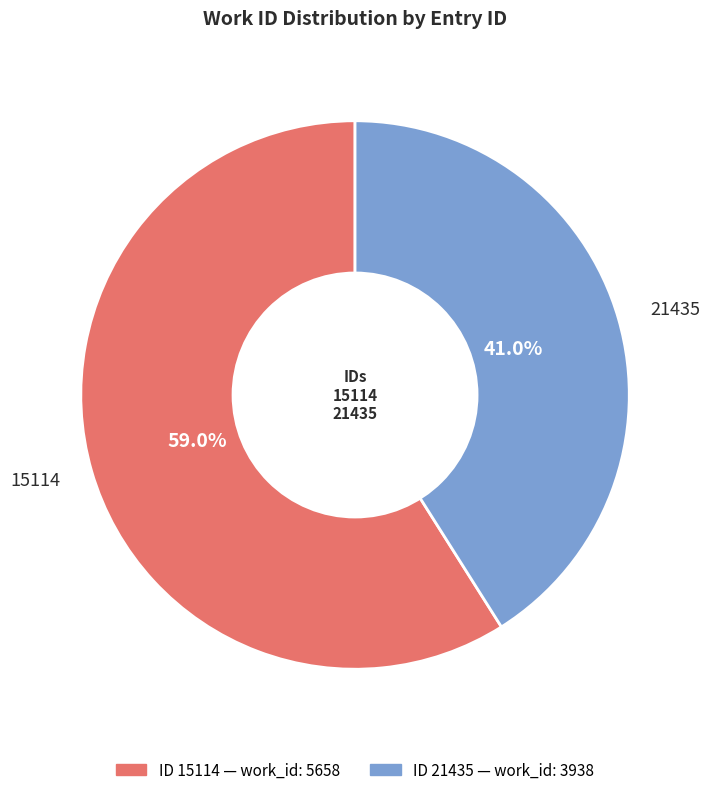

Is there any slice that represents more than half of the pie?

Yes